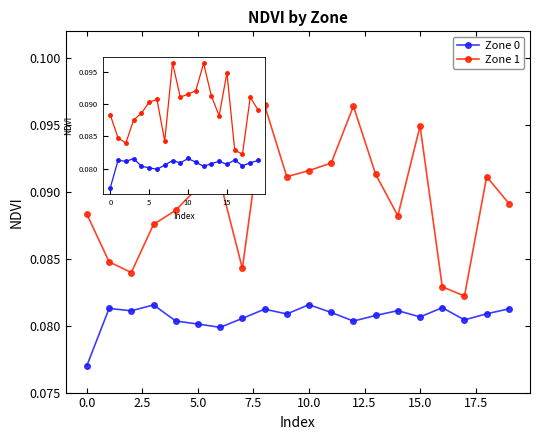

True or false: Zone 0 has more than 1 points higher than both neighbors.

True